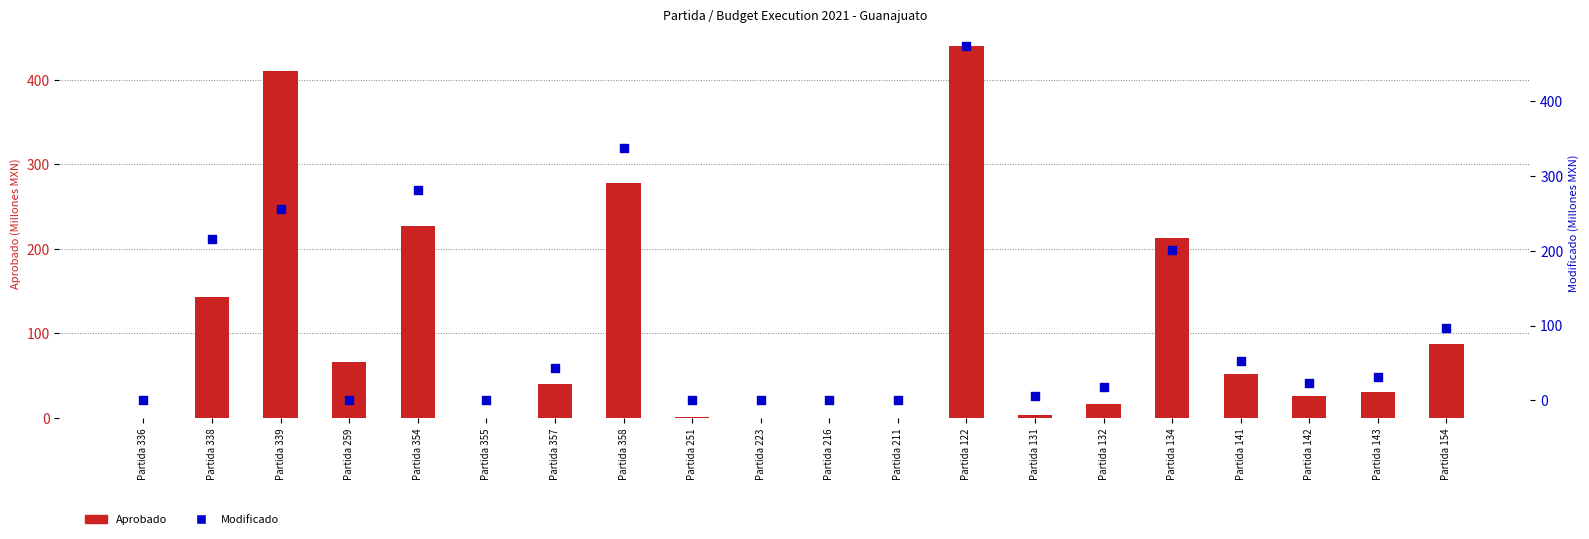

Is the value of Aprobado (M MXN) at Partida 259 greater than the value of Modificado (M MXN) at Partida 251?

Yes